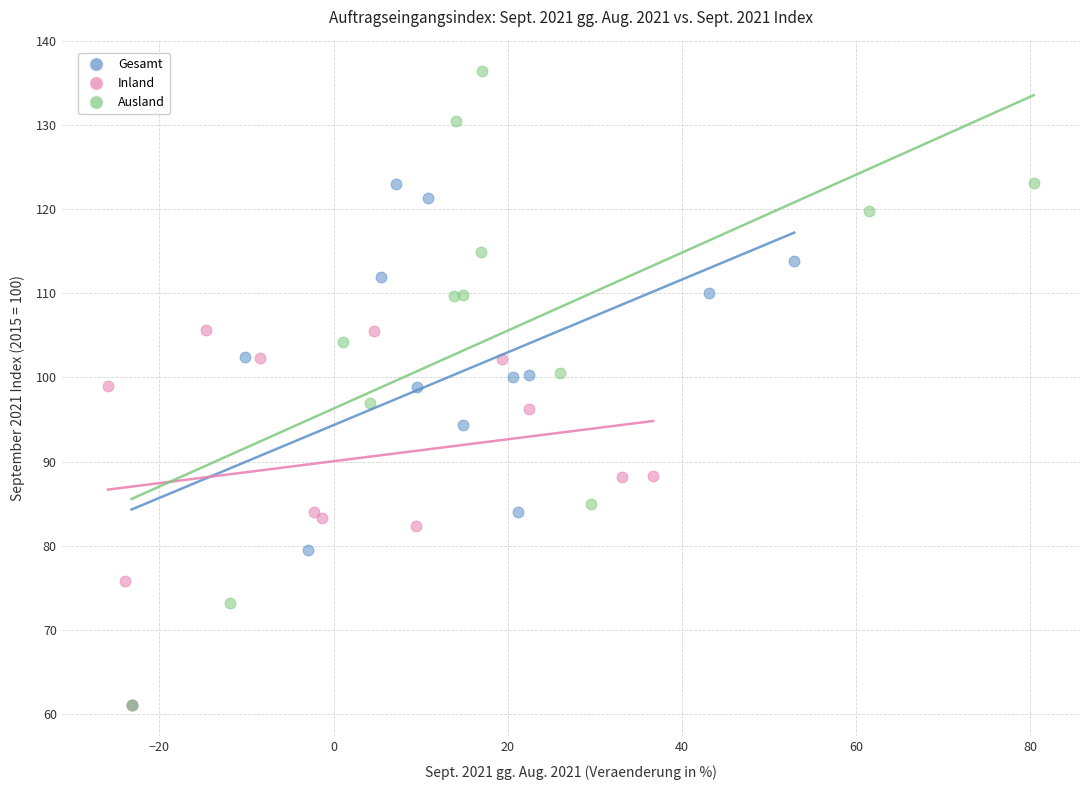

Which series contains the highest Y value?

Ausland